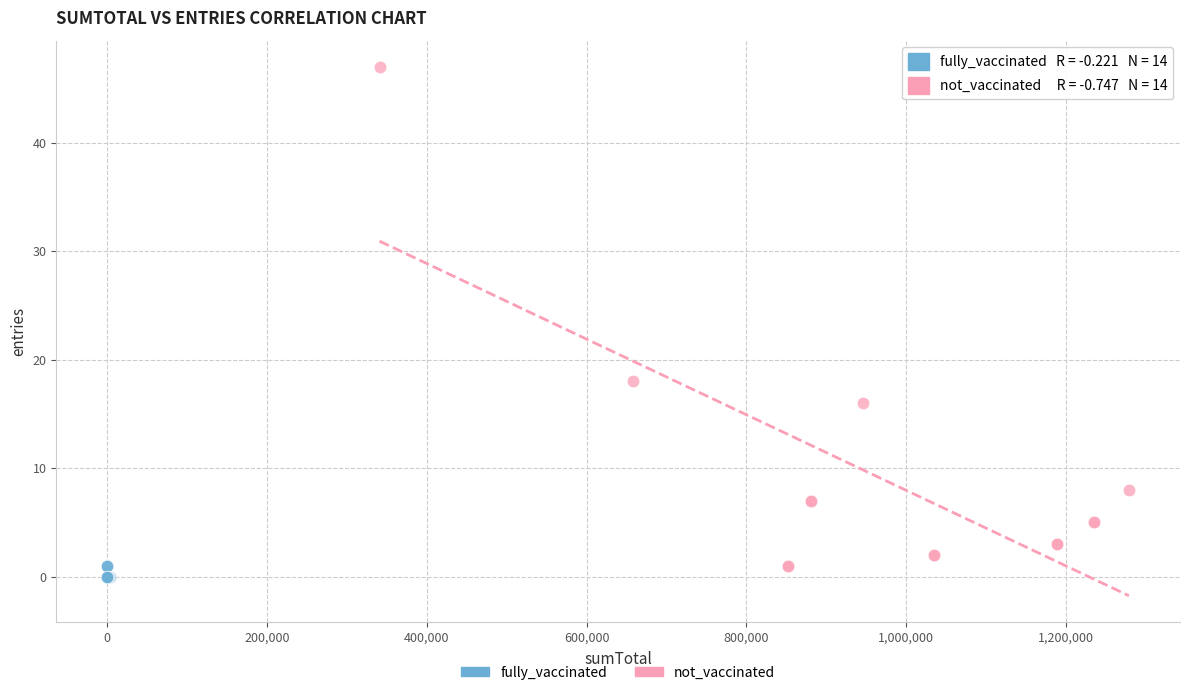

Which series has the widest spread of Y values?

not_vaccinated